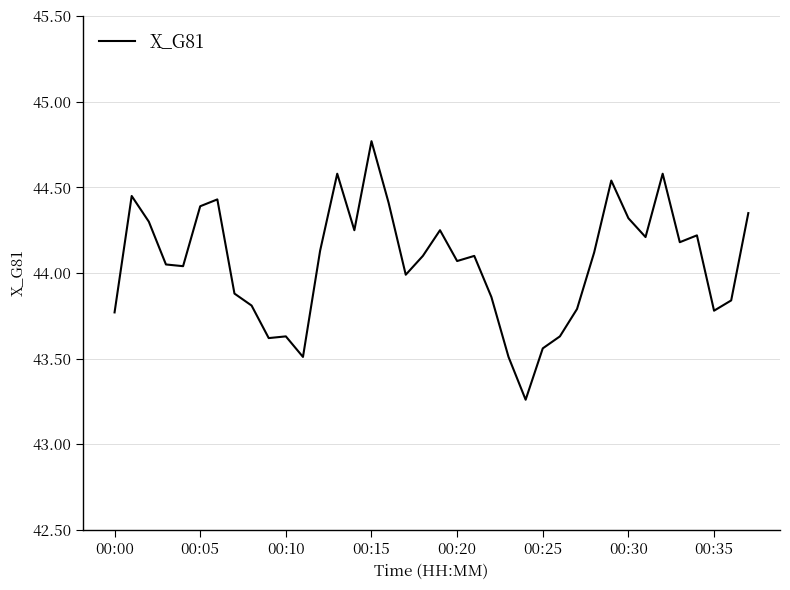

How many categories are shown in the chart?

38